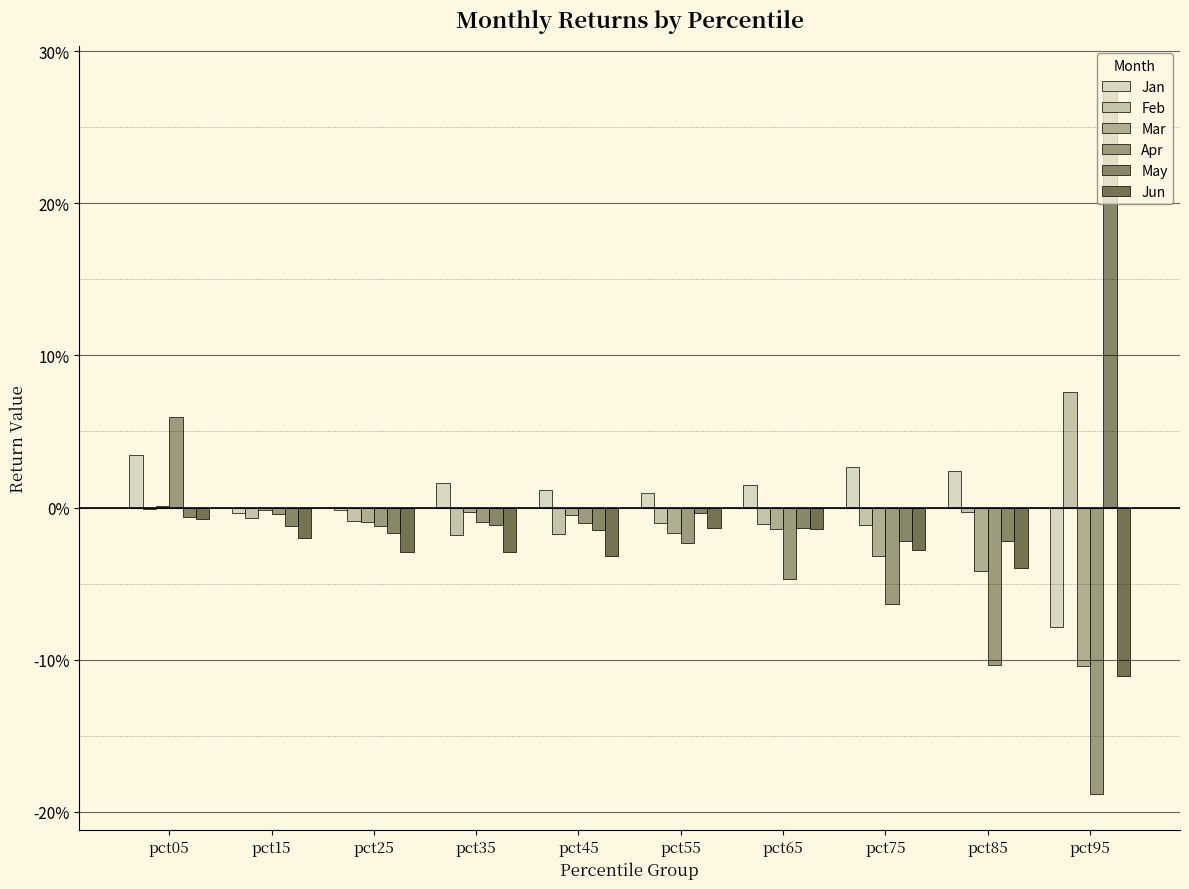

Are the bars horizontal?

No